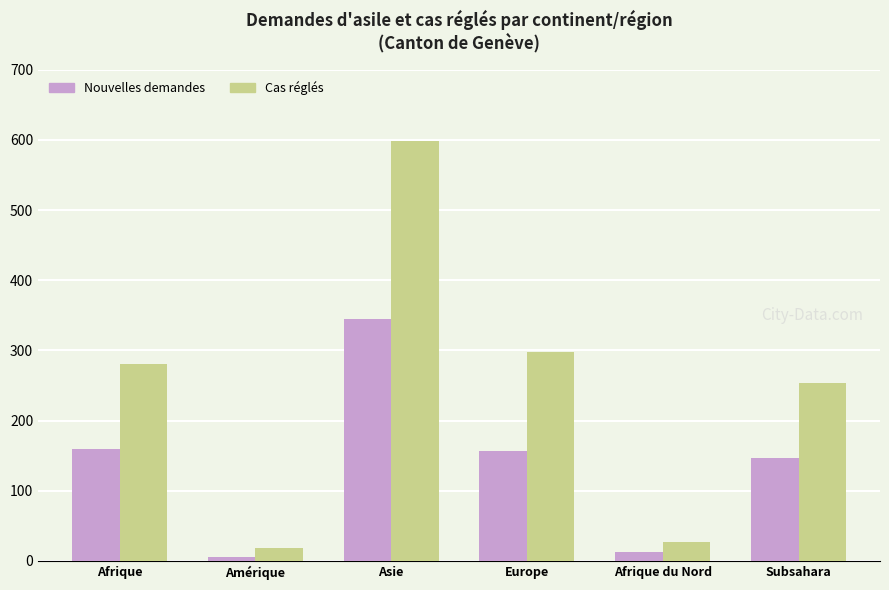

Which category has the highest value in the Cas réglés series?

Asie